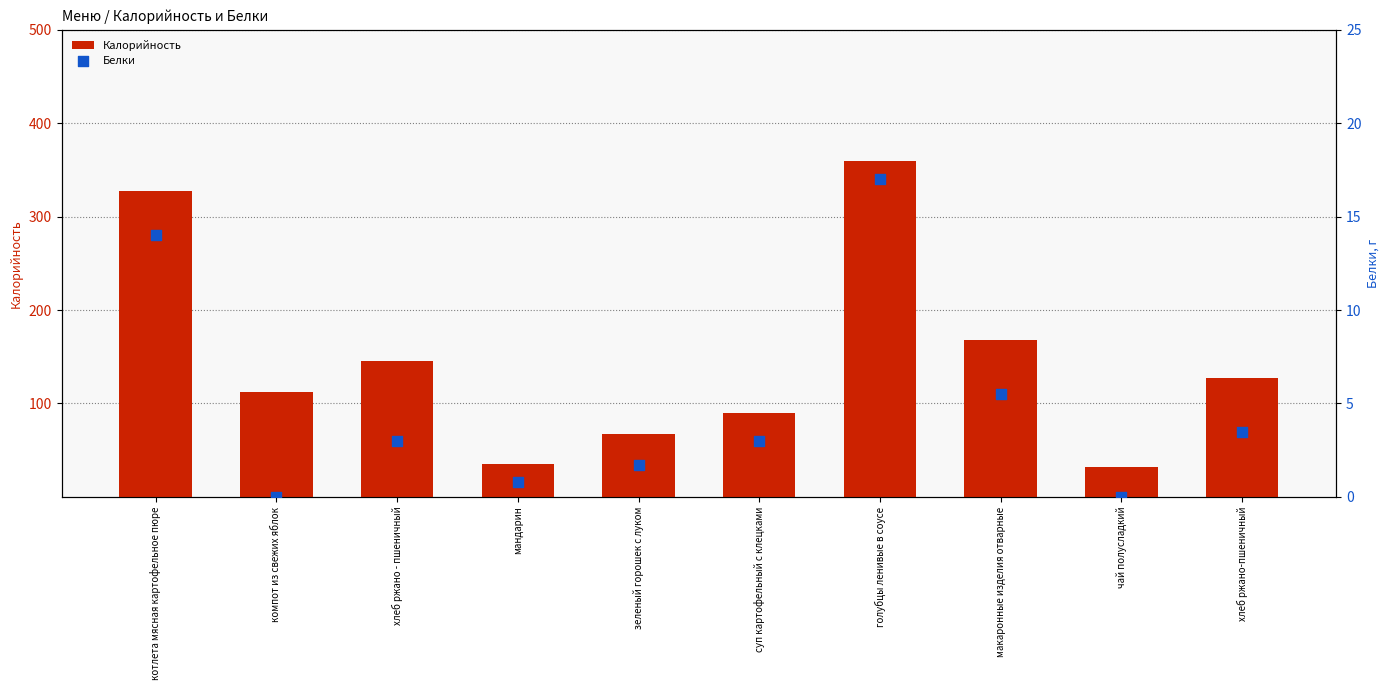

What are all the series names shown in the legend?

Калорийность, Белки